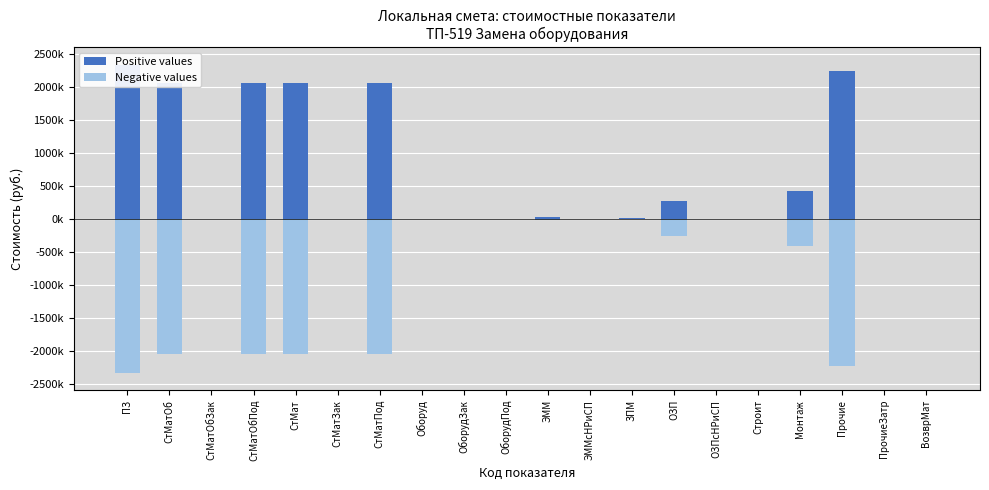

The value of Positive values at СтМатОбПод is 2049823.2. True or false?

True